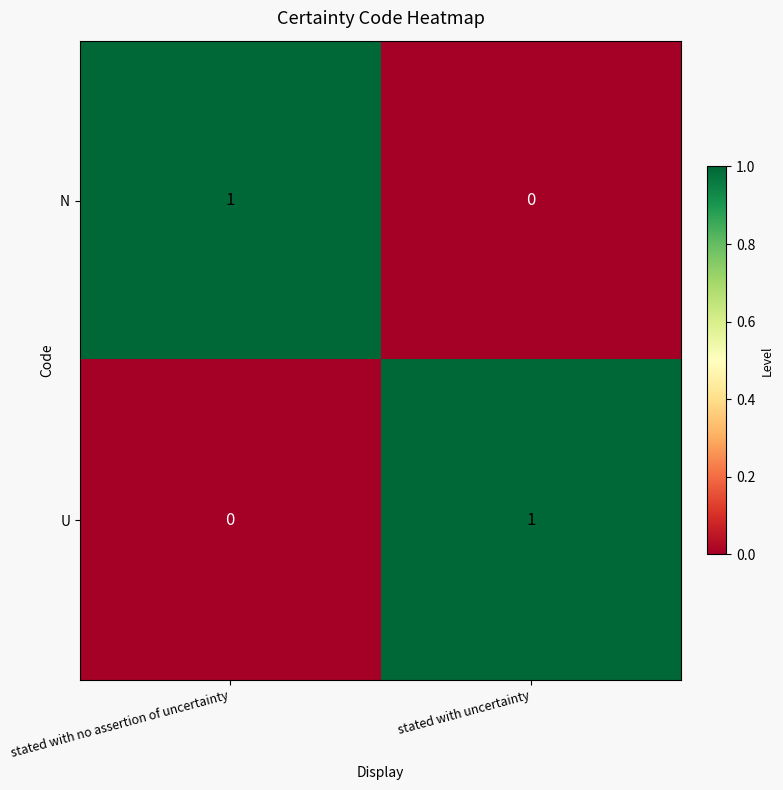

Where is N nearest to the value 0?

stated with uncertainty